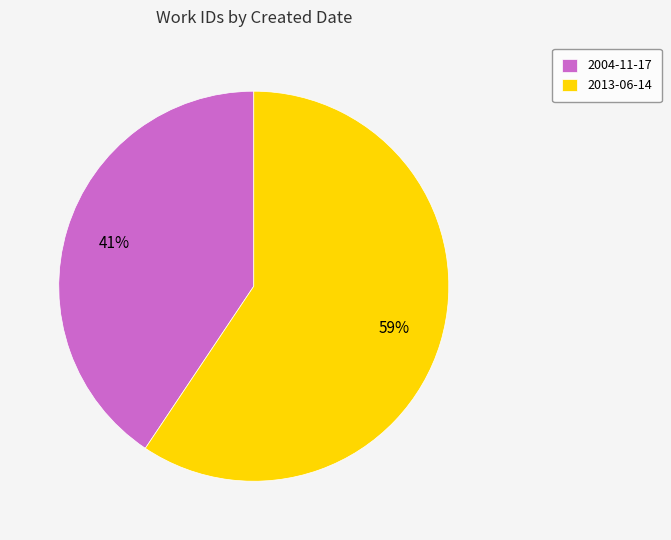

Which has a higher value, 2004-11-17 or 2013-06-14?

2013-06-14